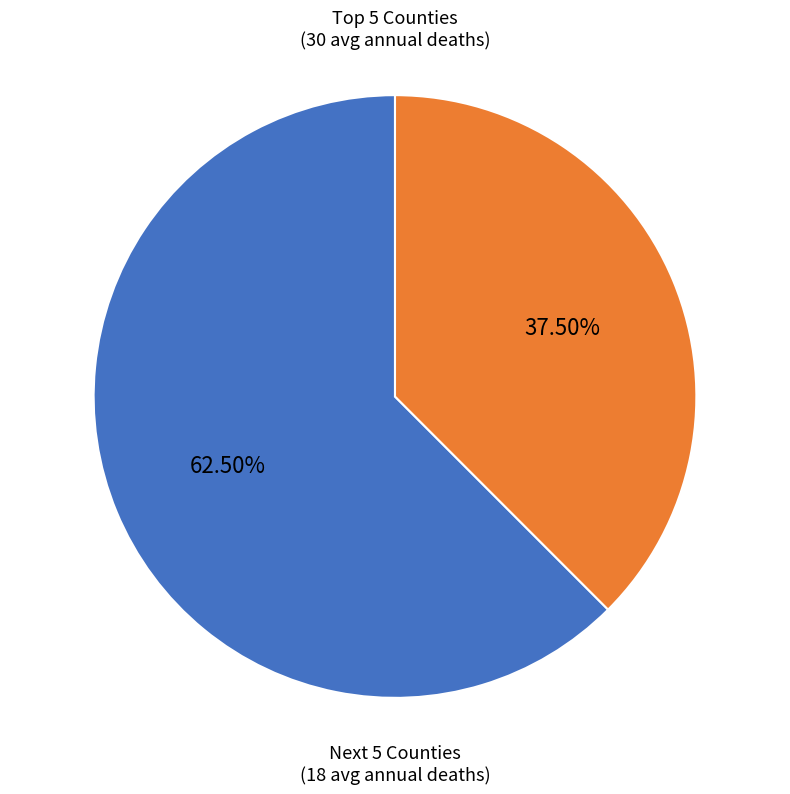

Which category has the smallest portion of the pie?

Next 5 Counties